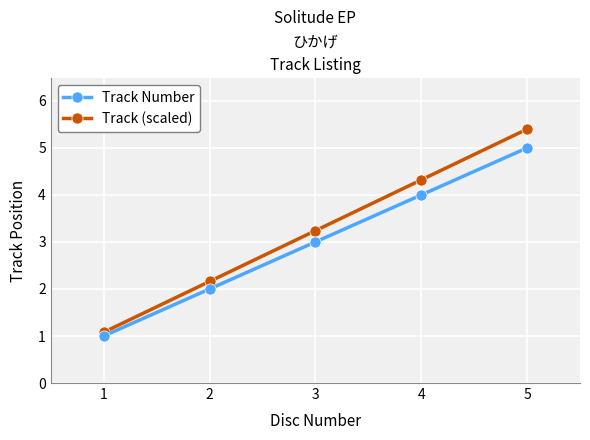

How many data points in Track Number are less than 3?

2